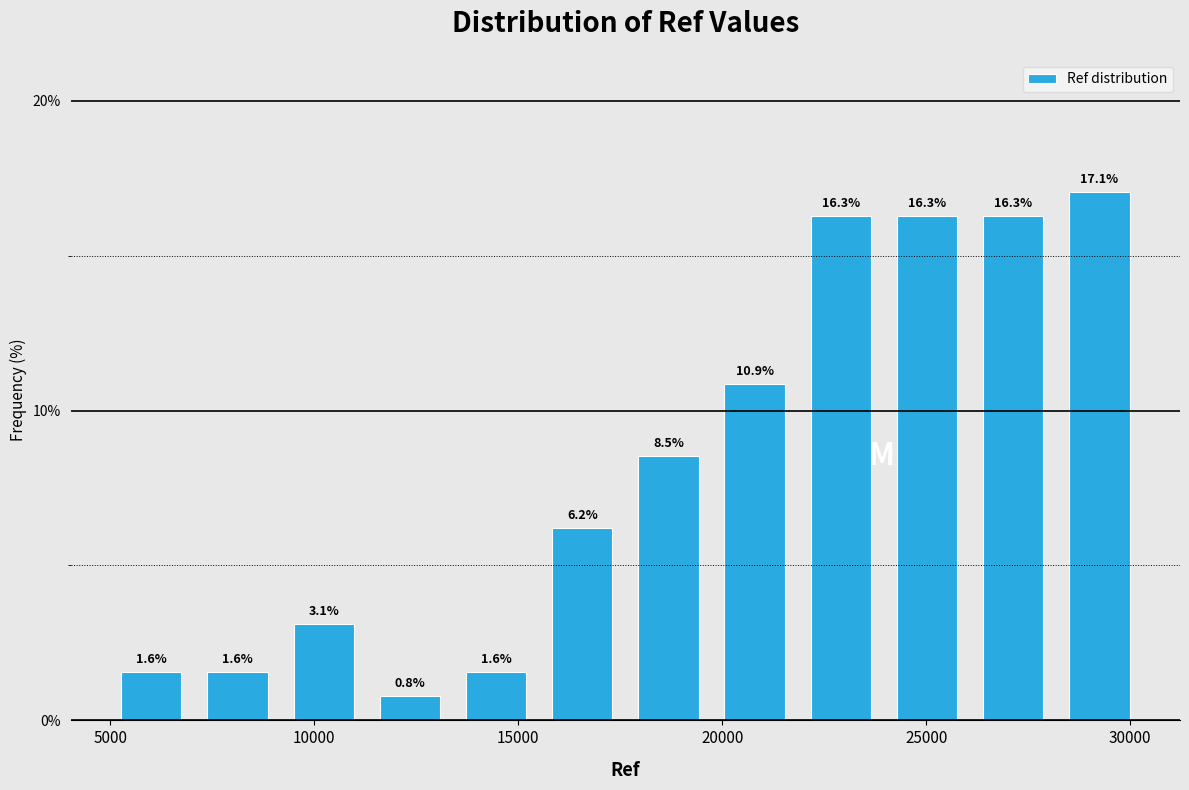

Reading left to right, list every bar in this chart as the range it spans on the x-axis followed by its height. The bar edges are not printed on the chart, so give them approximately, as read against the axis.

5000 to 7000: 1.6
7000 to 9000: 1.6
9000 to 11500: 3.1
11500 to 13500: 0.8
13500 to 15500: 1.6
15500 to 17500: 6.2
17500 to 19500: 8.5
19500 to 22000: 10.9
22000 to 24000: 16.3
24000 to 26000: 16.3
26000 to 28000: 16.3
28000 to 30500: 17.1